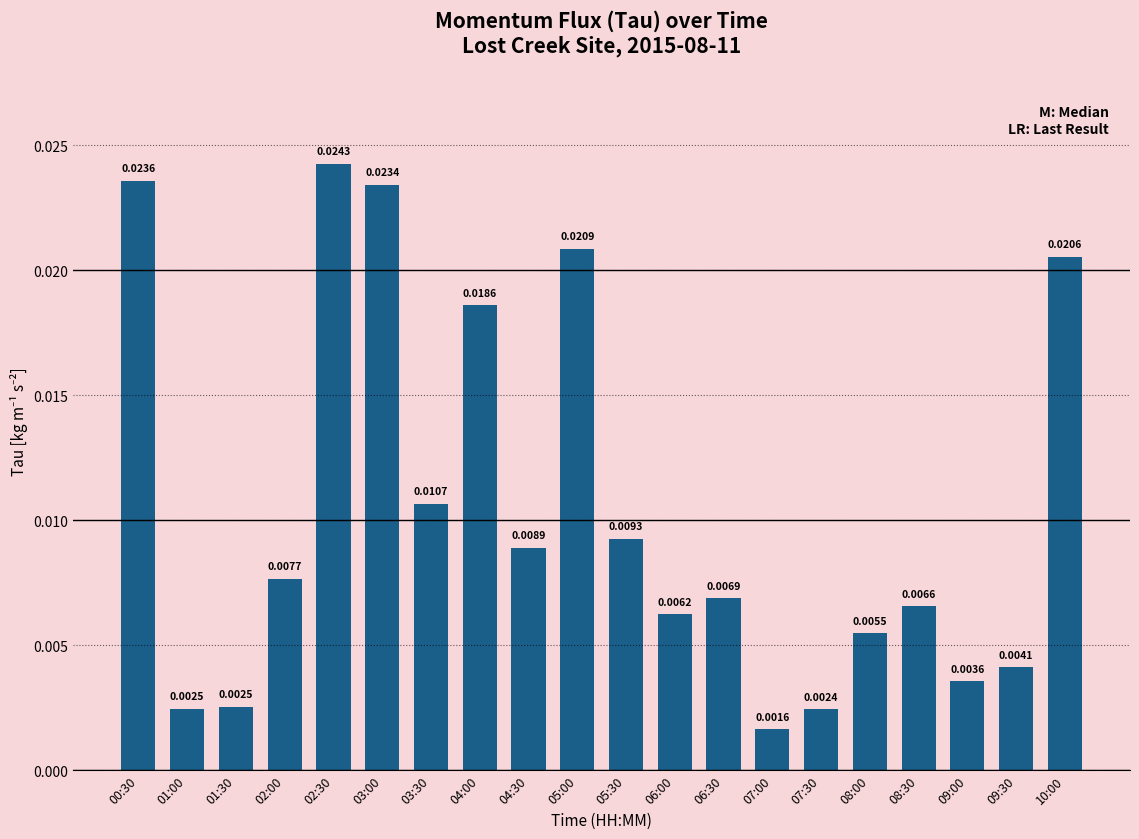

Between 05:00 and 01:30, which is larger?

05:00